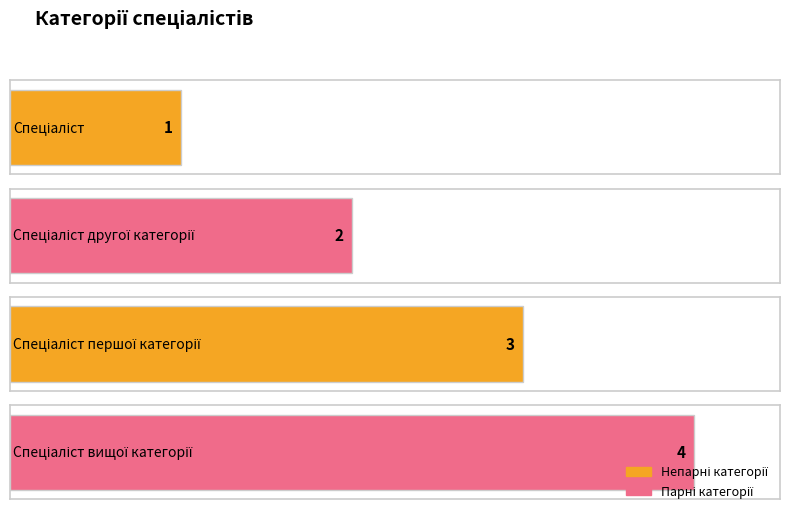

Which category has the lowest value across all series?

Спеціаліст